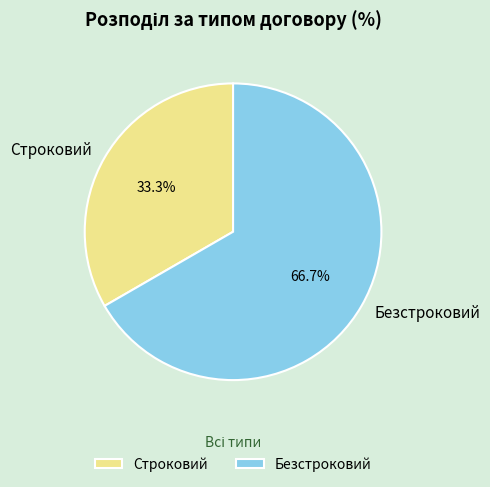

Which slice represents more than half of the pie?

Безстроковий